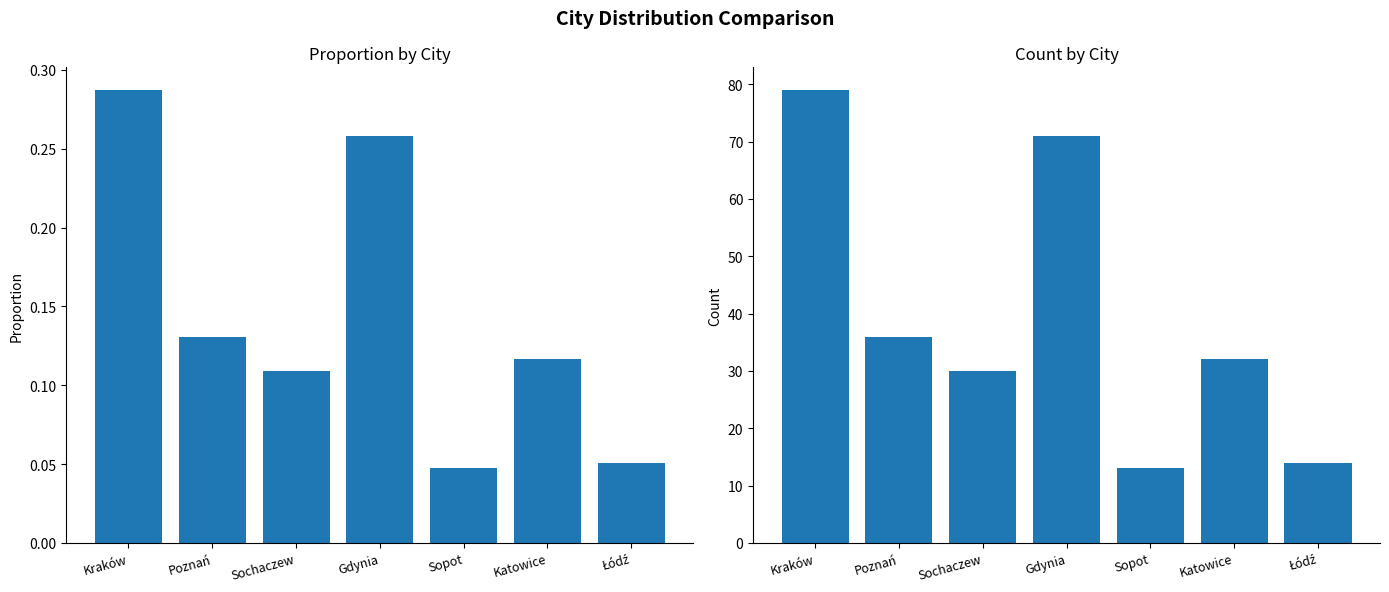

Which series has the largest total across all categories?

col_7